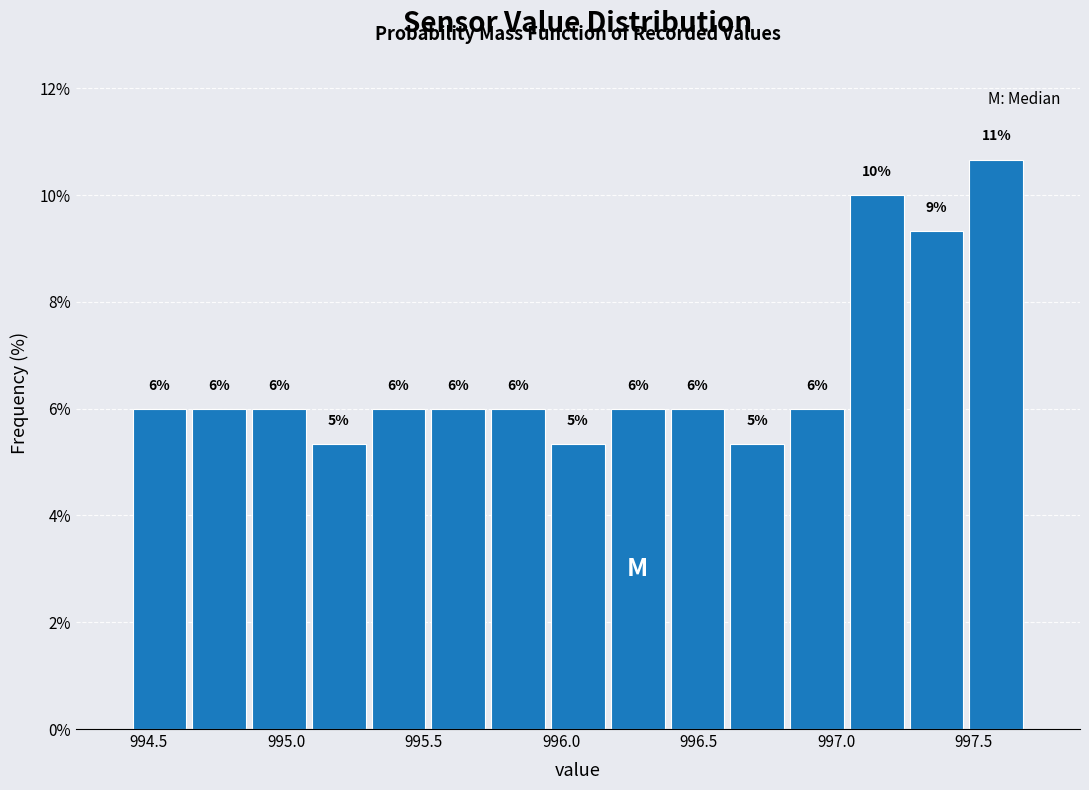

Which range on the x-axis has the tallest bar?

997.45 to 997.70